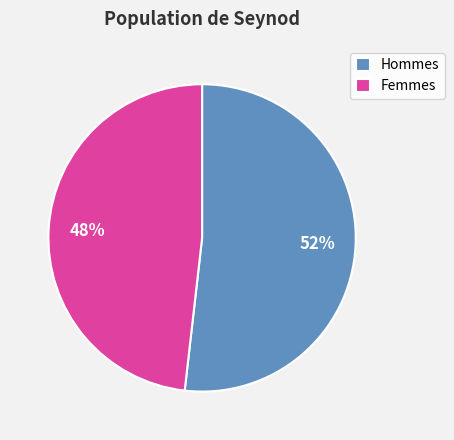

Which slice is the largest?

Hommes